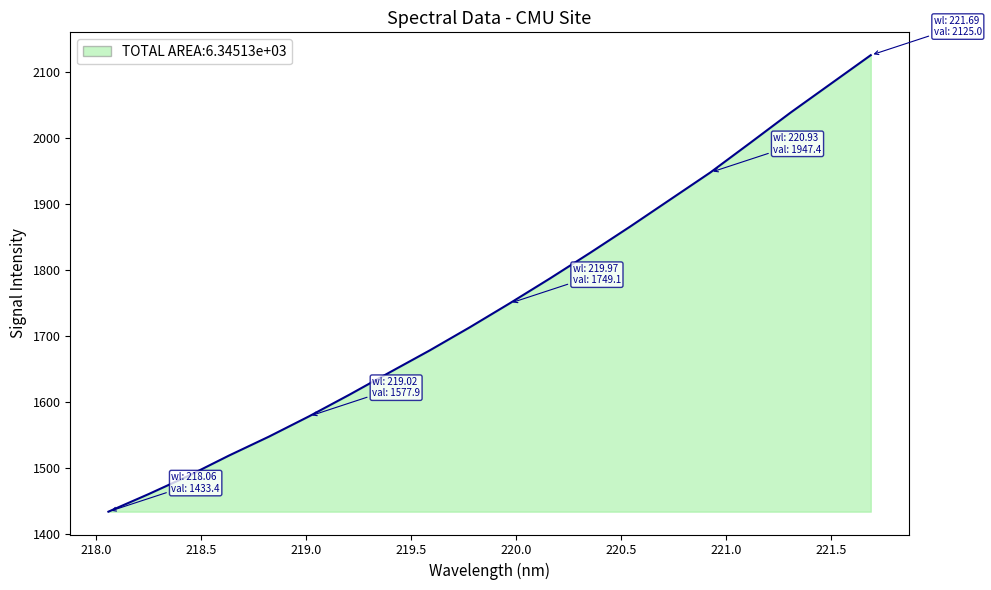

True or false: there are more than 2 points higher than both neighbors.

False